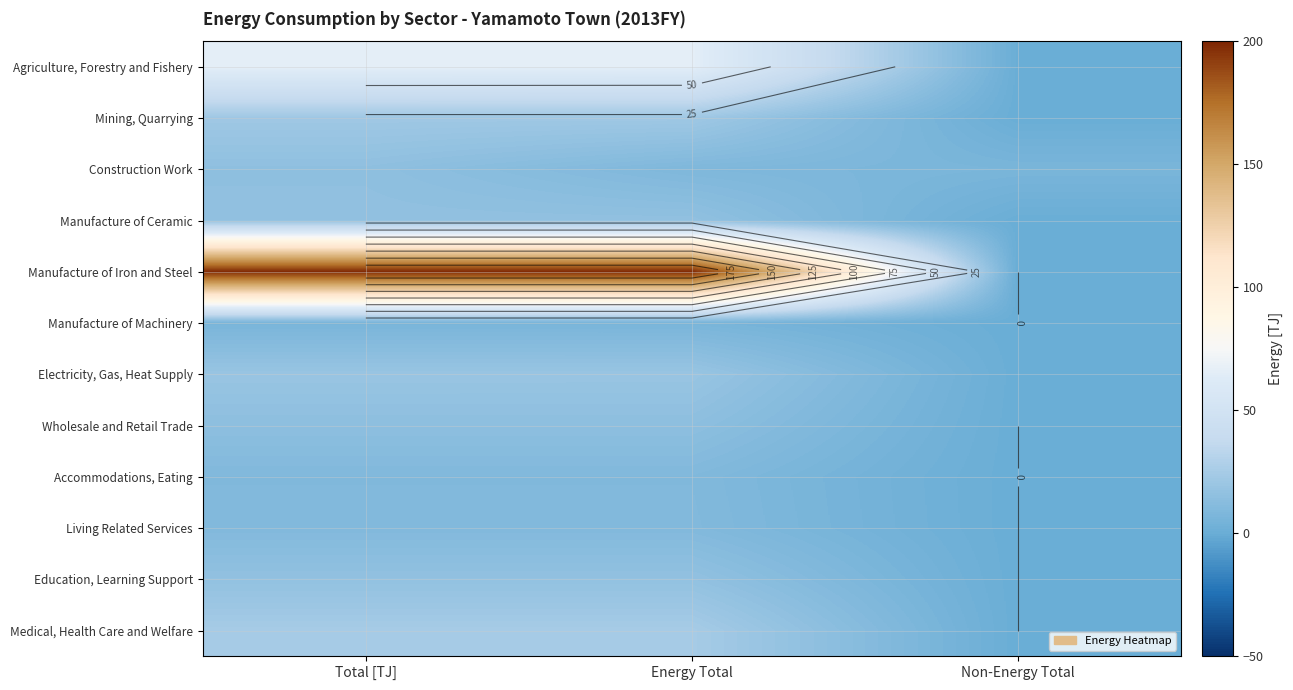

At Energy Total, list the series in order from smallest to largest.

Manufacture of Machinery, Construction Work, Accommodations, Eating, Living Related Services, Wholesale and Retail Trade, Manufacture of Ceramic, Education, Learning Support, Electricity, Gas, Heat Supply, Mining, Quarrying, Medical, Health Care and Welfare, Agriculture, Forestry and Fishery, Manufacture of Iron and Steel